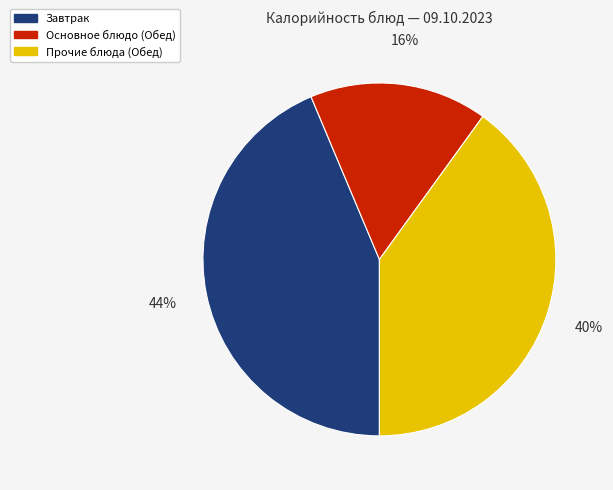

Does any single category account for the majority?

No